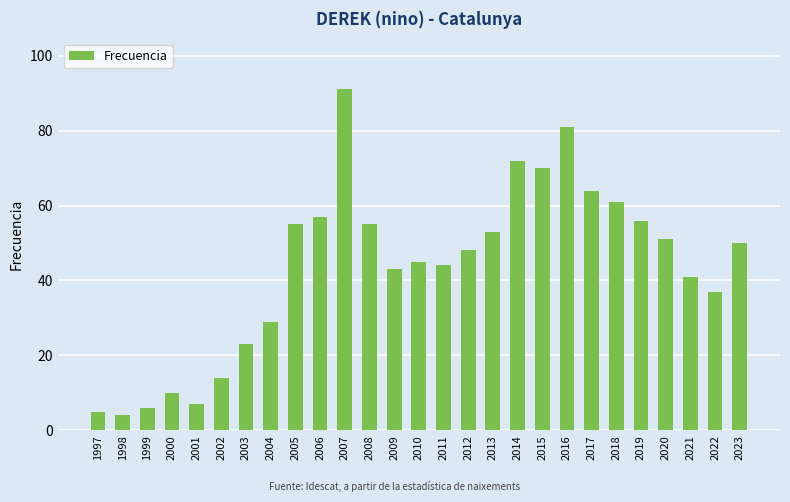

Reading right to left, extract all data points from this chart.

50	37	41	51	56	61	64	81	70	72	53	48	44	45	43	55	91	57	55	29	23	14	7	10	6	4	5